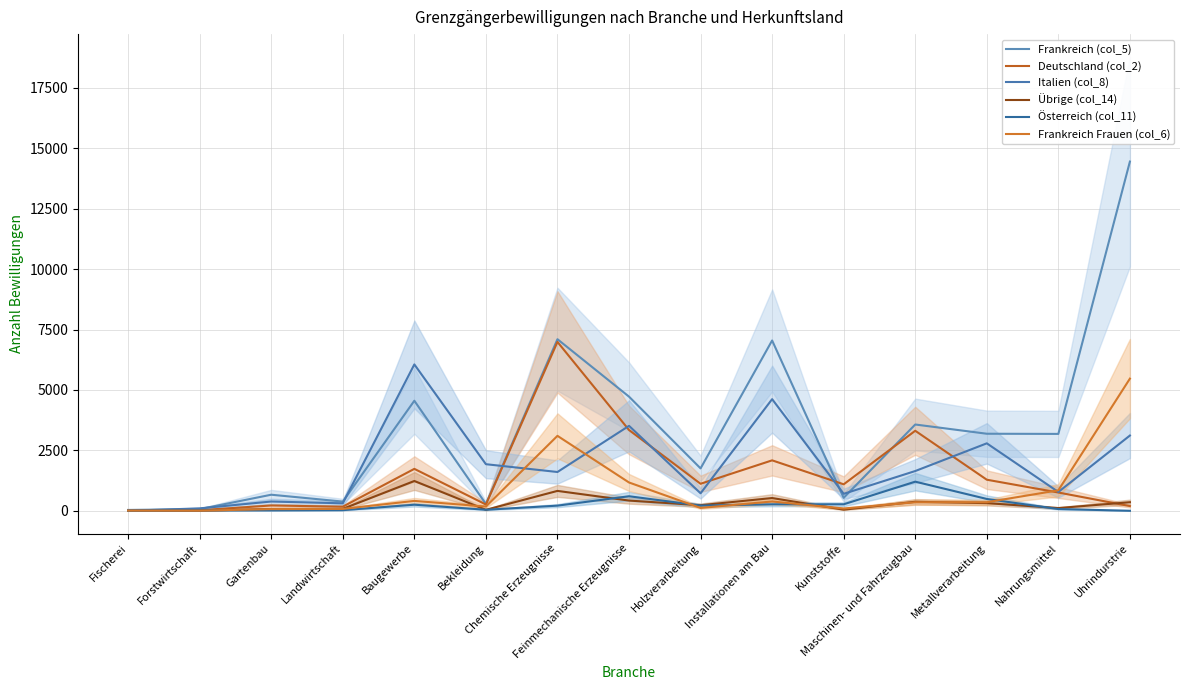

Between Landwirtschaft and Bekleidung, which series saw the biggest shift?

Italien (col_8)